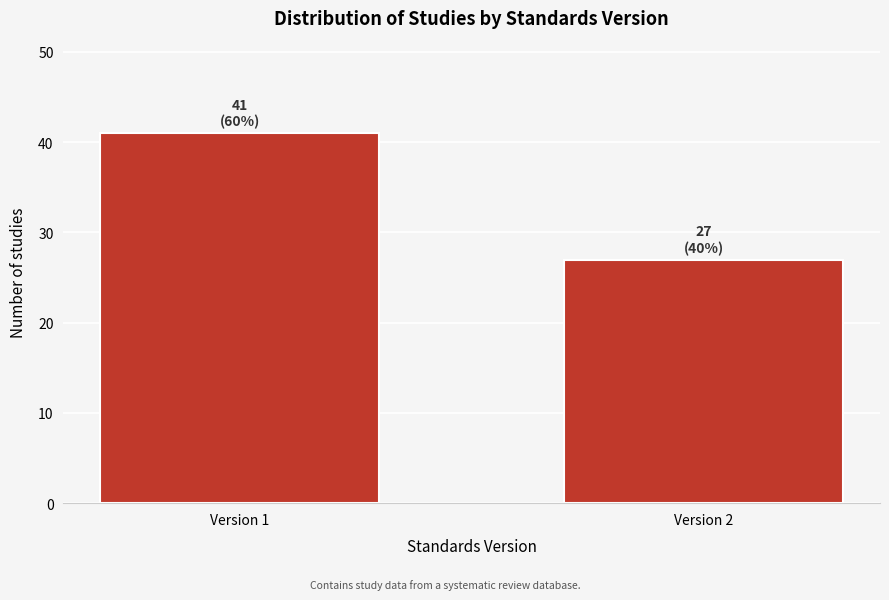

Reading left to right, what are all the values shown in this chart?

Version 1=41	Version 2=27